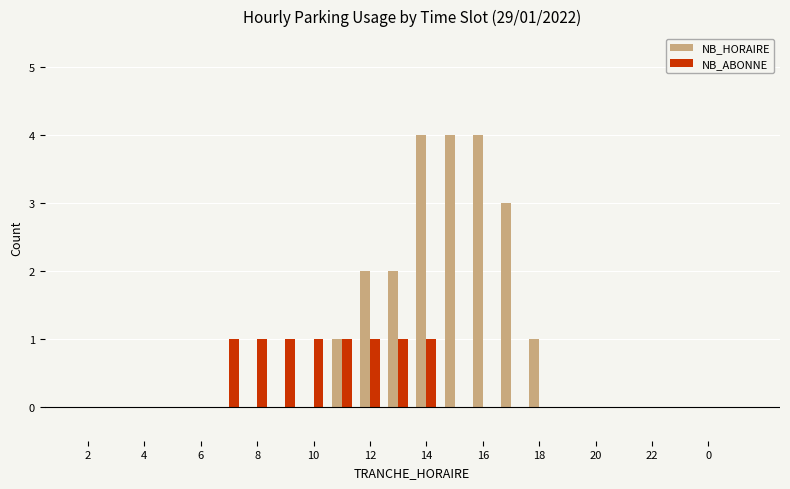

What is the maximum value for NB_HORAIRE?

4